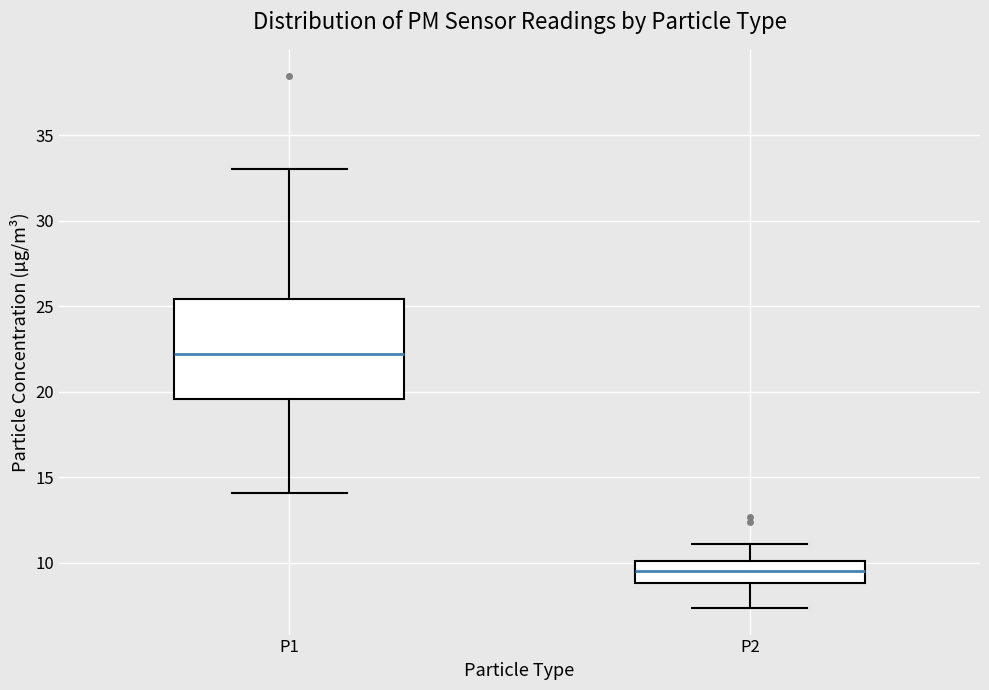

Reading left to right, read every box against the y-axis: the position of its median line, the range the box covers, and the ends of its whiskers. The values are not printed on the chart, so give them approximately, as read against the axis.

P1: median 22.0, box 19.5 to 25.5, whiskers 14.0 to 33.0
P2: median 9.5, box 9.0 to 10.0, whiskers 7.5 to 11.0